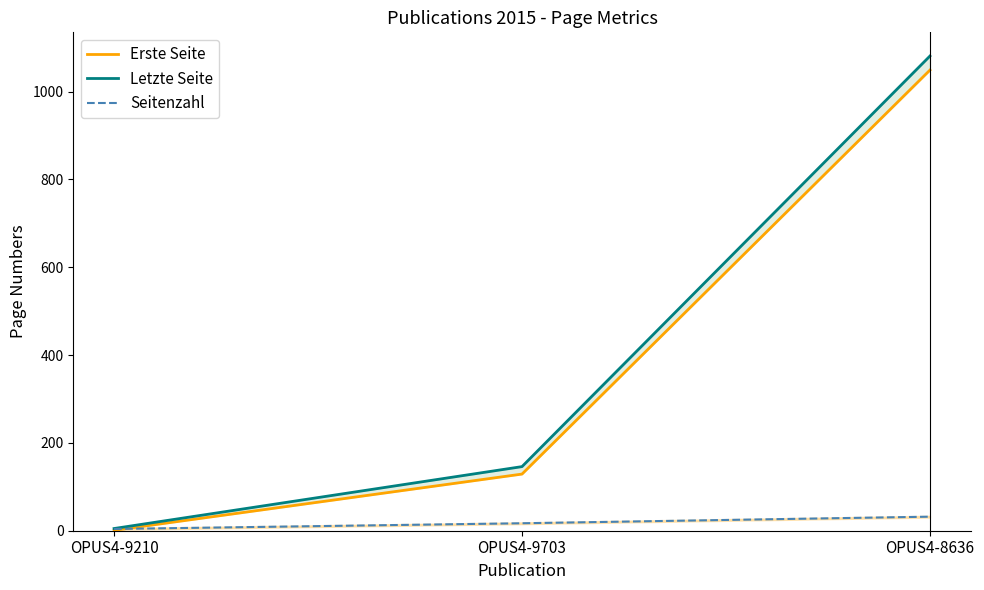

What is the highest value of the Seitenzahl series?

32